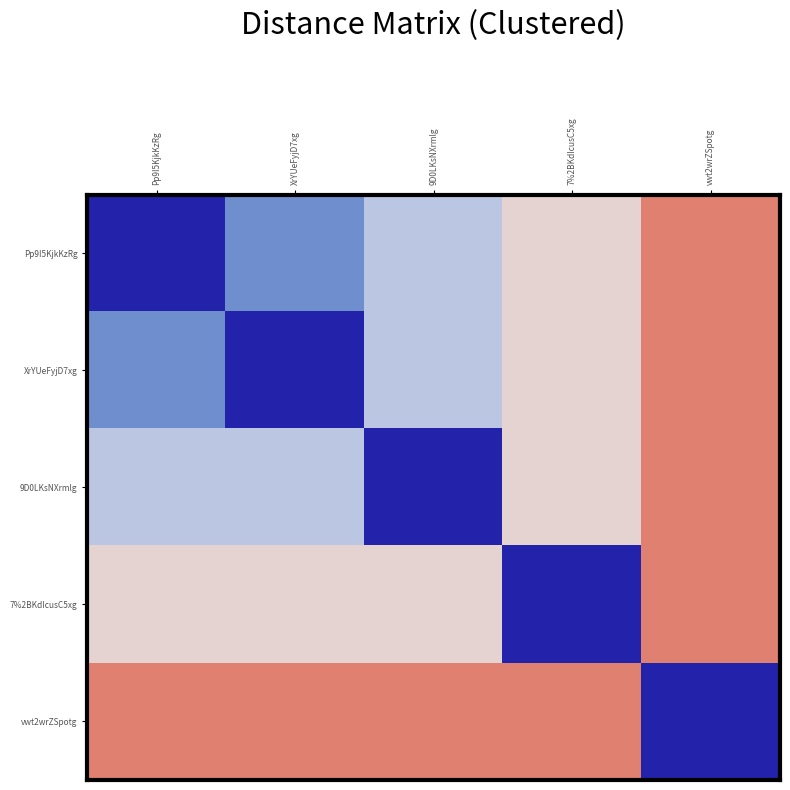

Reading left to right, list all the values displayed in this chart.

Pp9I5KjkKzRg: Pp9I5KjkKzRg=0	XrYUeFyjD7xg=70000	9D0LKsNXrmlg=150000	7%2BKdIcusC5xg=200000	vwt2wrZSpotg=300000
XrYUeFyjD7xg: Pp9I5KjkKzRg=70000	XrYUeFyjD7xg=0	9D0LKsNXrmlg=150000	7%2BKdIcusC5xg=200000	vwt2wrZSpotg=300000
9D0LKsNXrmlg: Pp9I5KjkKzRg=150000	XrYUeFyjD7xg=150000	9D0LKsNXrmlg=0	7%2BKdIcusC5xg=200000	vwt2wrZSpotg=300000
7%2BKdIcusC5xg: Pp9I5KjkKzRg=200000	XrYUeFyjD7xg=200000	9D0LKsNXrmlg=200000	7%2BKdIcusC5xg=0	vwt2wrZSpotg=300000
vwt2wrZSpotg: Pp9I5KjkKzRg=300000	XrYUeFyjD7xg=300000	9D0LKsNXrmlg=300000	7%2BKdIcusC5xg=300000	vwt2wrZSpotg=0